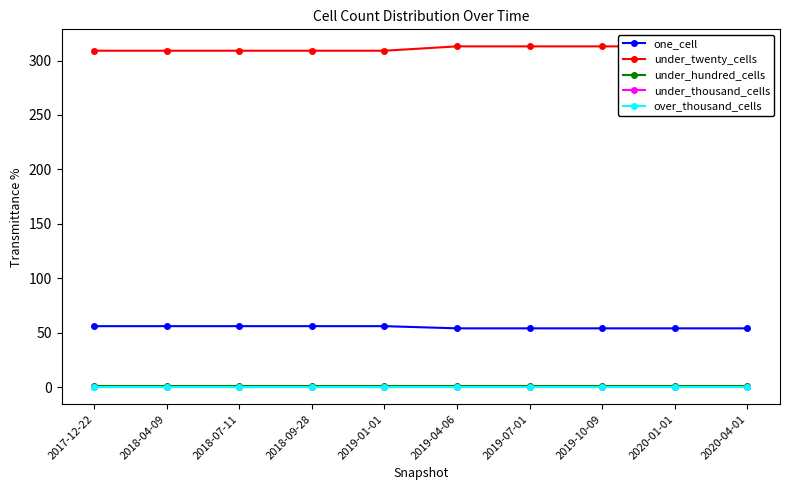

What is the average value of the under_twenty_cells series?

311